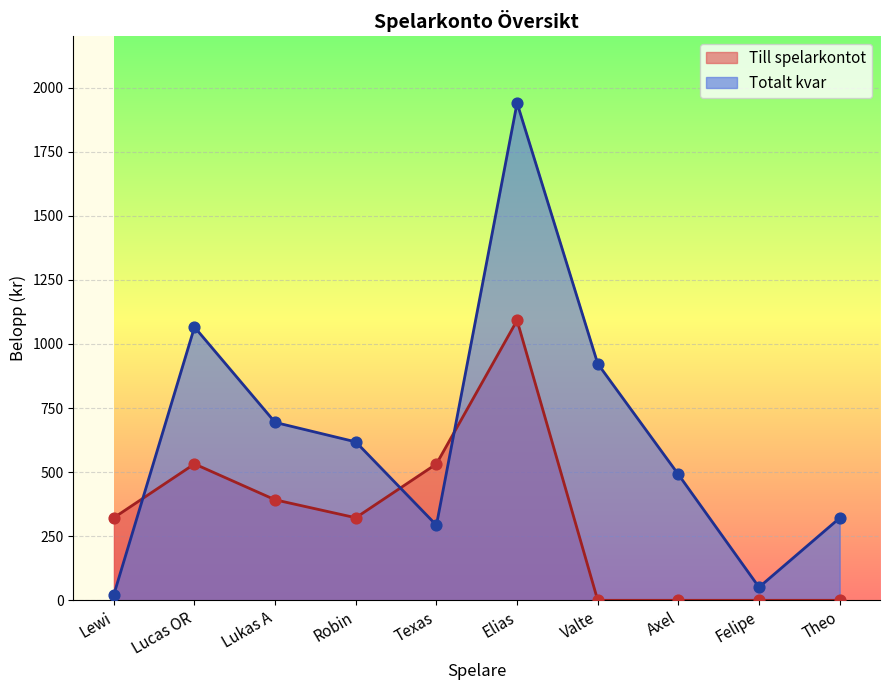

What is the total value across all series at Elias?

3032